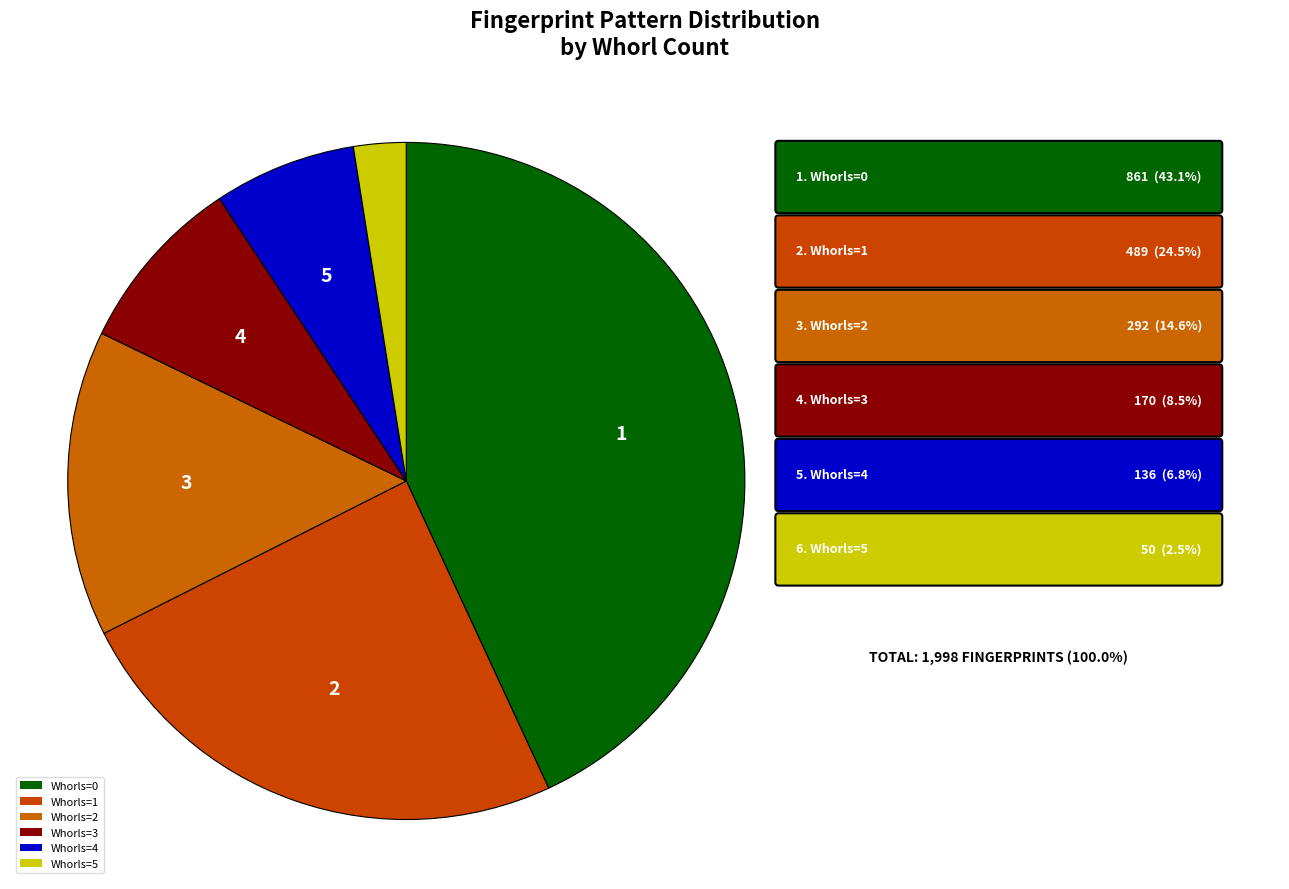

Between Whorls=4 and Whorls=2, which is larger?

Whorls=2